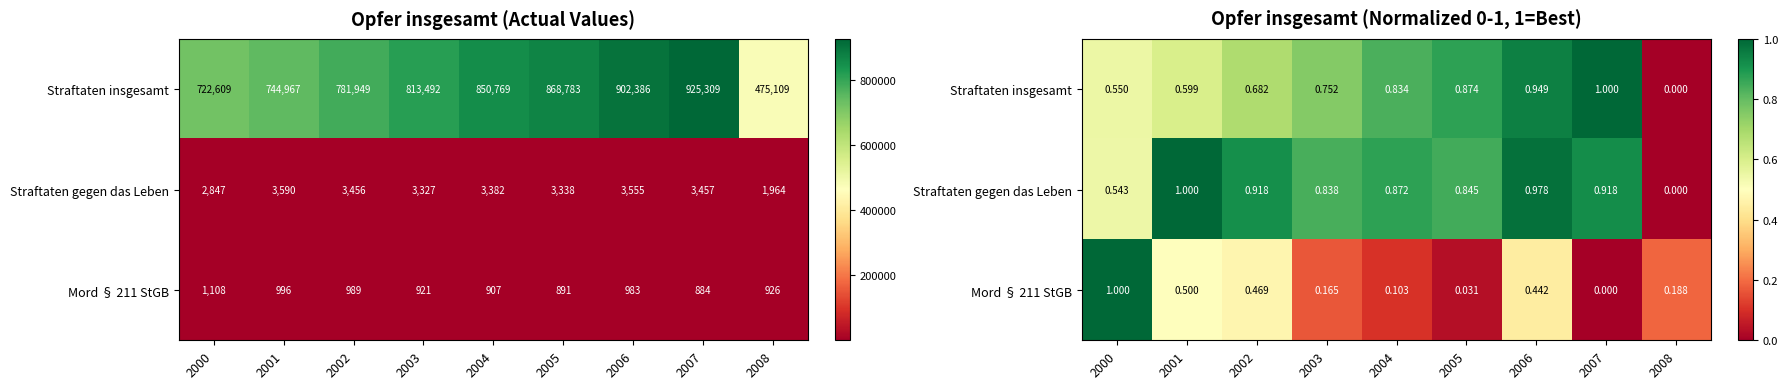

Rank the series by their maximum value, from highest to lowest.

Straftaten insgesamt, Straftaten gegen das Leben, Mord § 211 StGB